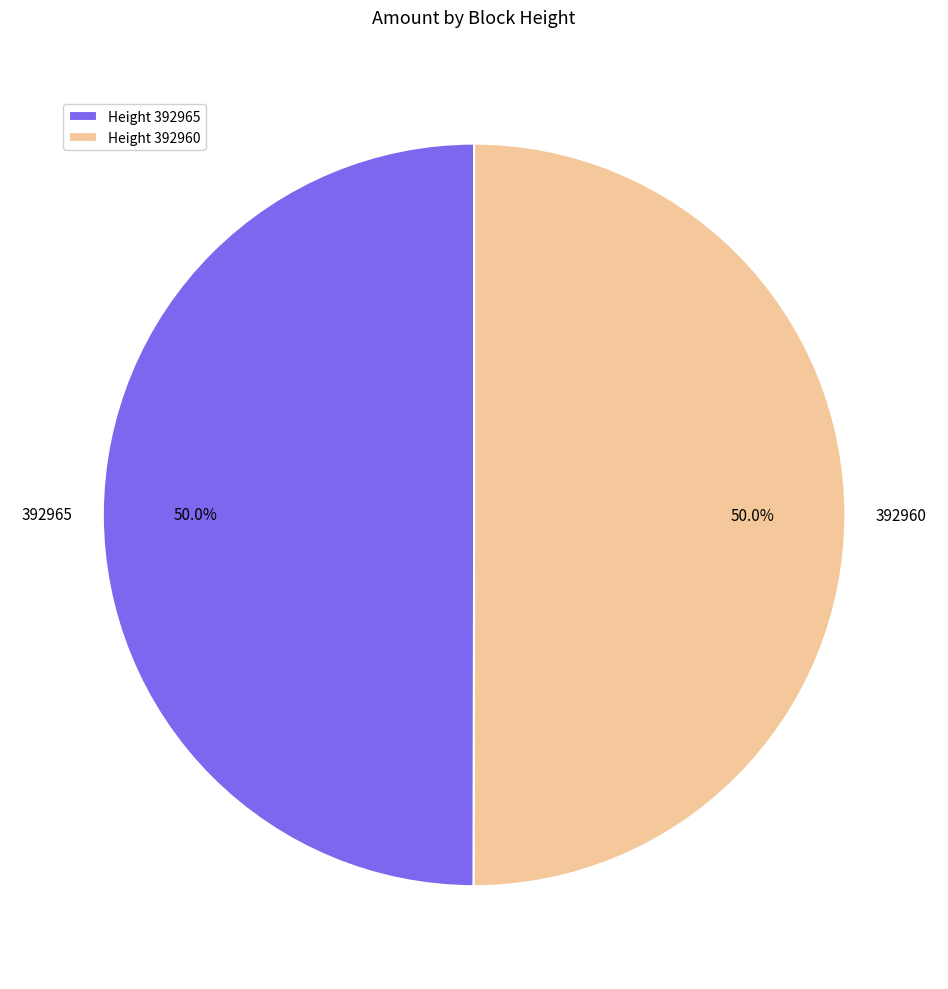

What is the ratio of the value at Height 392960 to the value at Height 392965?

1.0